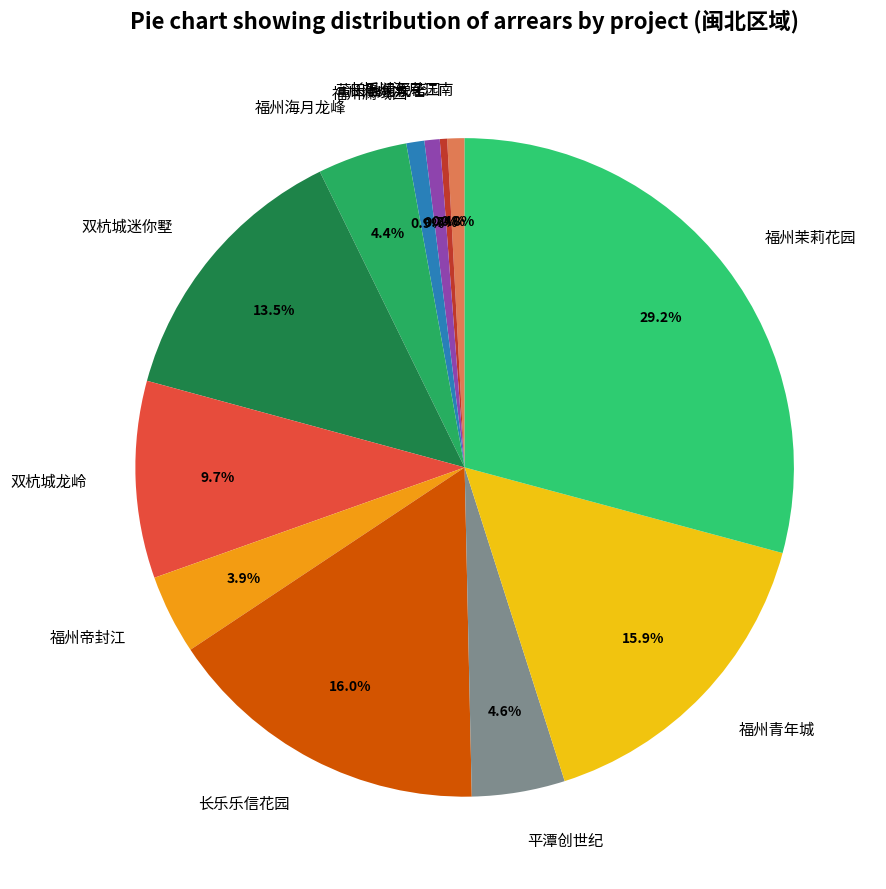

True or false: 福州澜域园 accounts for 10% of the total.

False